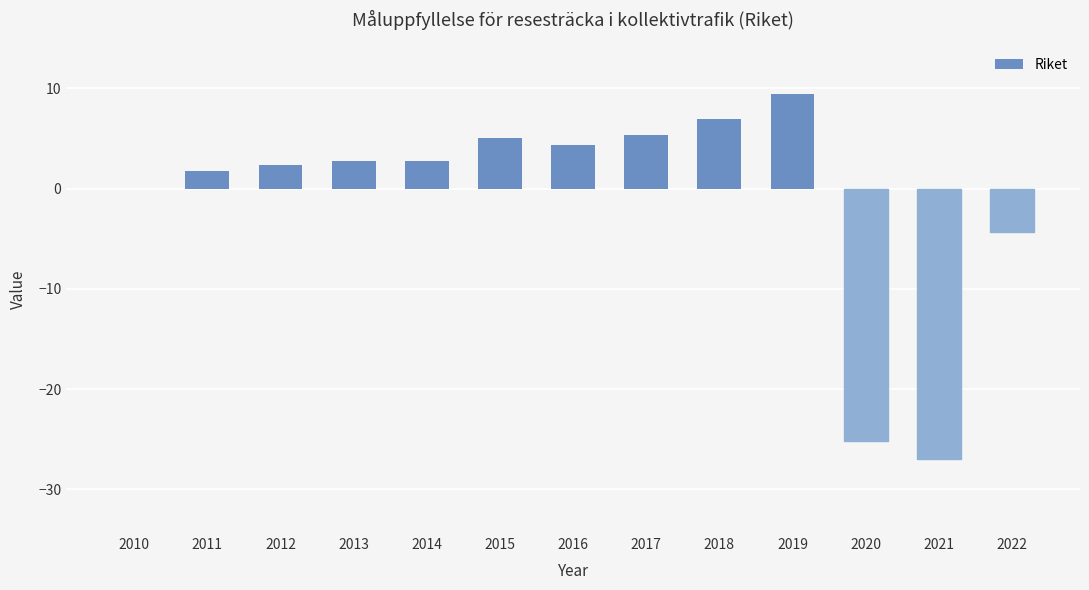

What is the sum of all values?

-15.9